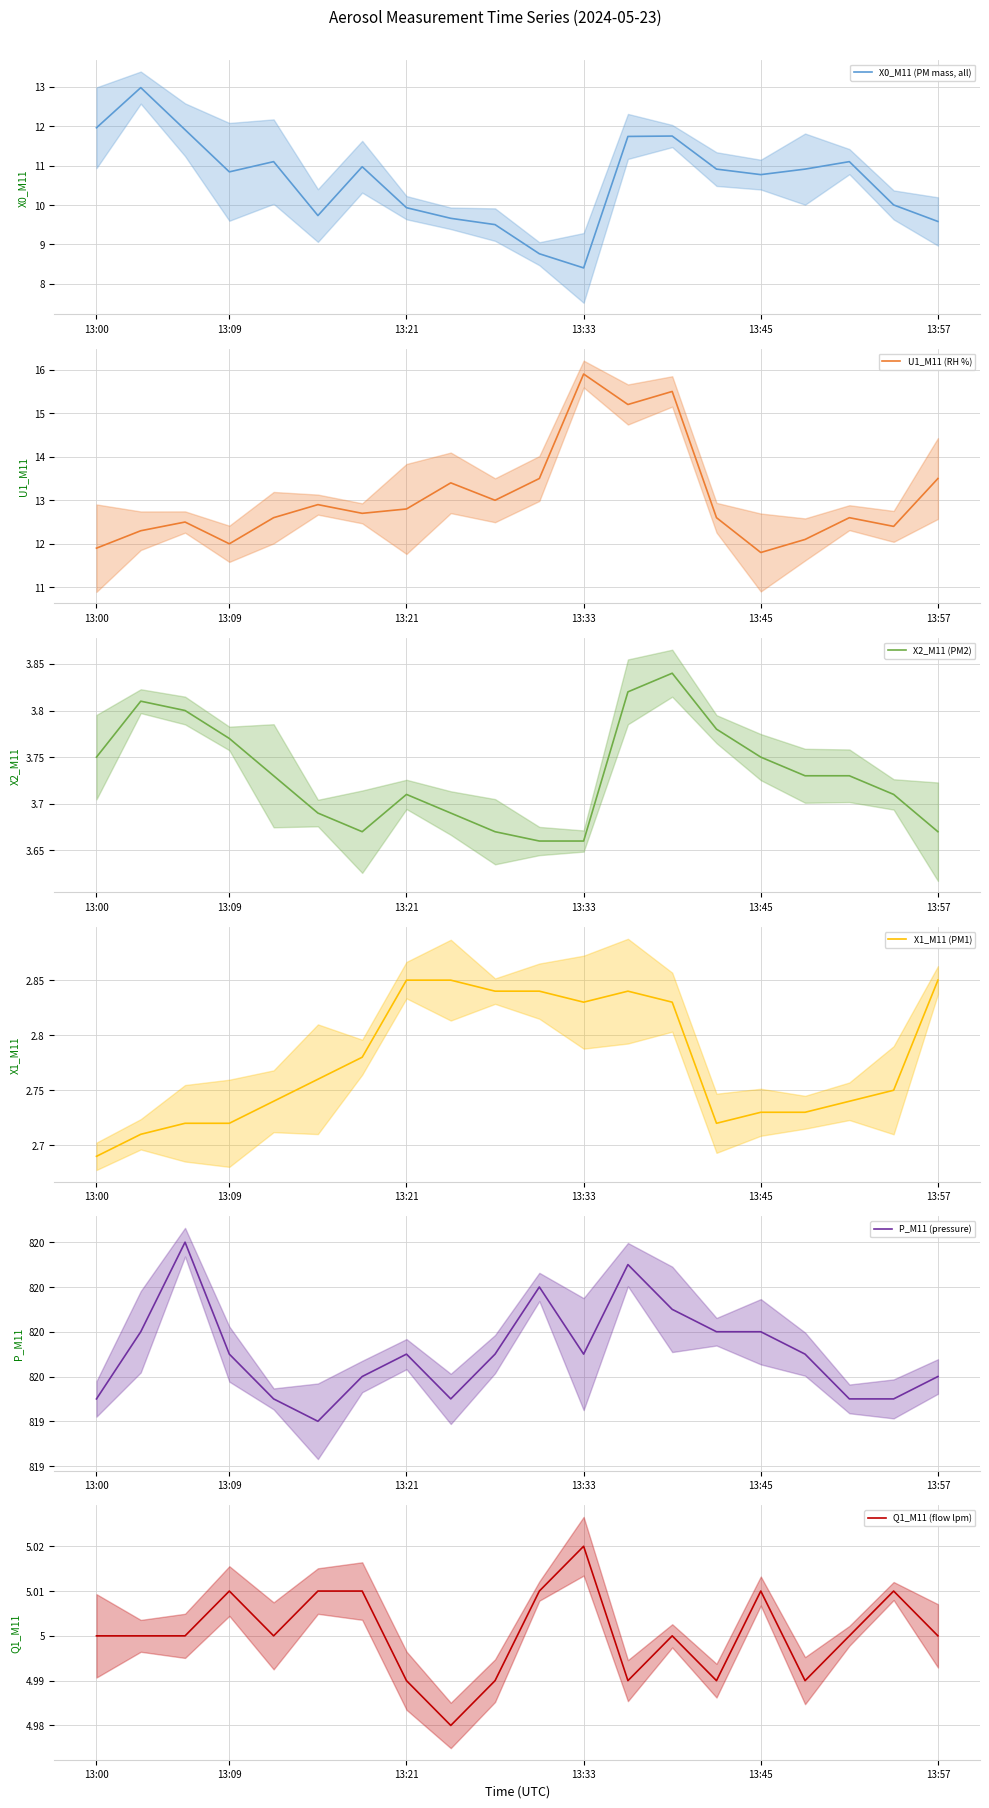

Reading left to right, what are all the values shown in this chart?

X0_M11 (PM mass, all): 12.0	13.0	11.9	10.8	11.1	9.7	11.0	9.9	9.7	9.5	8.8	8.4	11.7	11.8	10.9	10.8	10.9	11.1	10.0	9.6
U1_M11 (RH %): 11.9	12.3	12.5	12.0	12.6	12.9	12.7	12.8	13.4	13.0	13.5	15.9	15.2	15.5	12.6	11.8	12.1	12.6	12.4	13.5
X2_M11 (PM2): 3.8	3.8	3.8	3.8	3.7	3.7	3.7	3.7	3.7	3.7	3.7	3.7	3.8	3.8	3.8	3.8	3.7	3.7	3.7	3.7
X1_M11 (PM1): 2.7	2.7	2.7	2.7	2.7	2.8	2.8	2.9	2.9	2.8	2.8	2.8	2.8	2.8	2.7	2.7	2.7	2.7	2.8	2.9
P_M11 (pressure): 819.5	819.8	820.2	819.7	819.5	819.4	819.6	819.7	819.5	819.7	820.0	819.7	820.1	819.9	819.8	819.8	819.7	819.5	819.5	819.6
Q1_M11 (flow lpm): 5.0	5.0	5.0	5.0	5.0	5.0	5.0	5.0	5.0	5.0	5.0	5.0	5.0	5.0	5.0	5.0	5.0	5.0	5.0	5.0